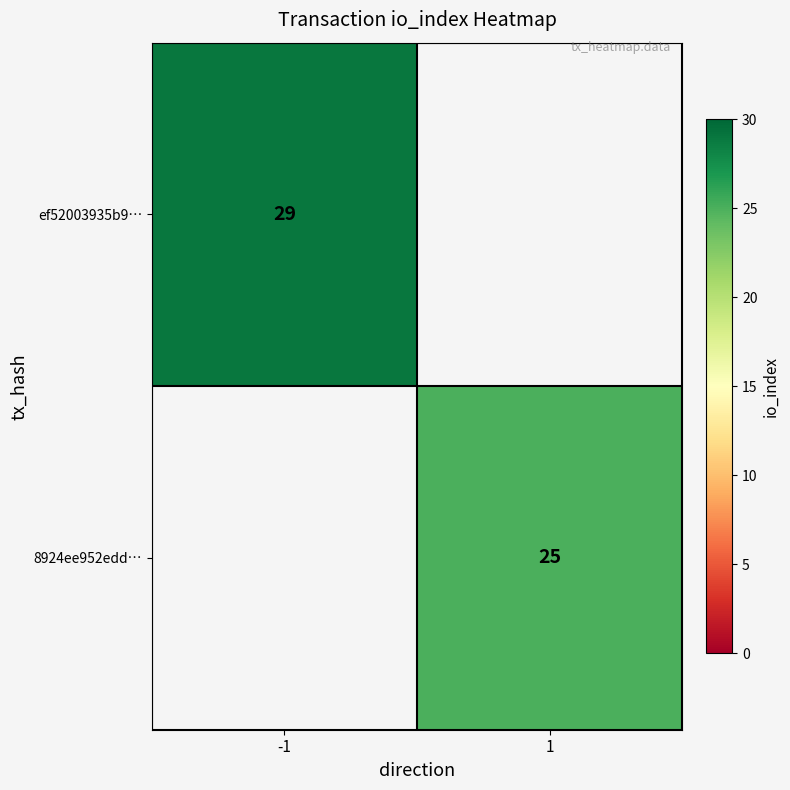

True or false: ef52003935b9… has a value of 29 at -1.

True